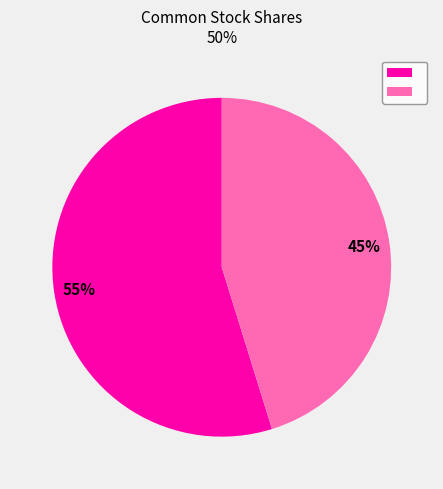

To the nearest percent, what is the difference between the largest and smallest slice percentages?

10%